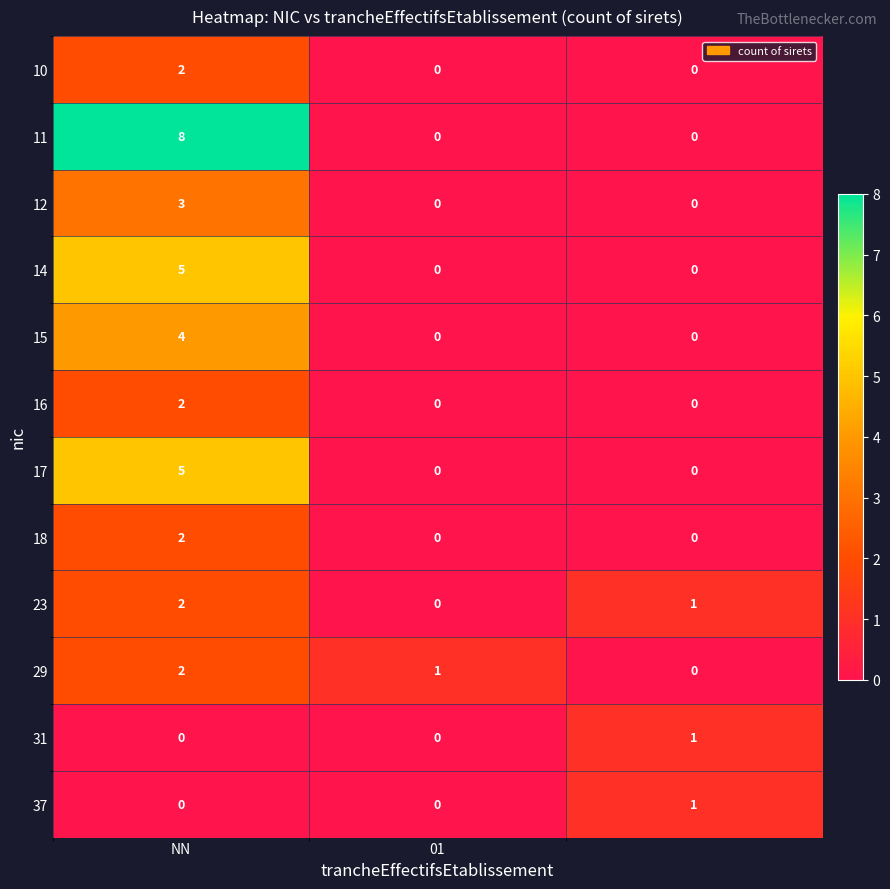

Which series has the largest total across all categories?

11